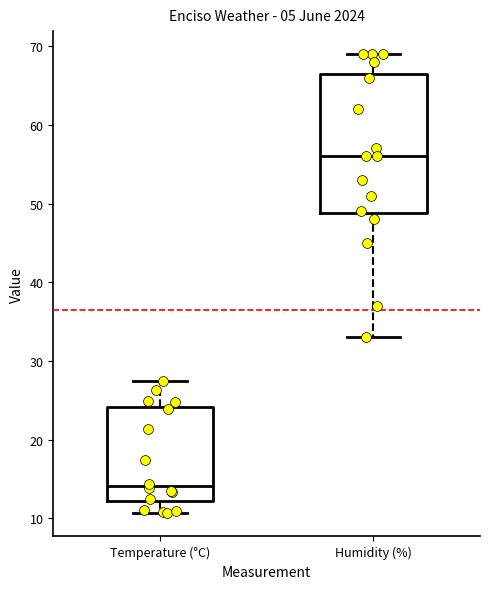

Reading left to right, transcribe this box plot: for each box, give where its median line is, the range the box spans, and where its two whiskers end, as read against the y-axis. The values are not printed on the chart, so give them approximately, as read against the axis.

Temperature (°C): median 14, box 12 to 24, whiskers 11 to 27
Humidity (%): median 56, box 49 to 67, whiskers 33 to 69